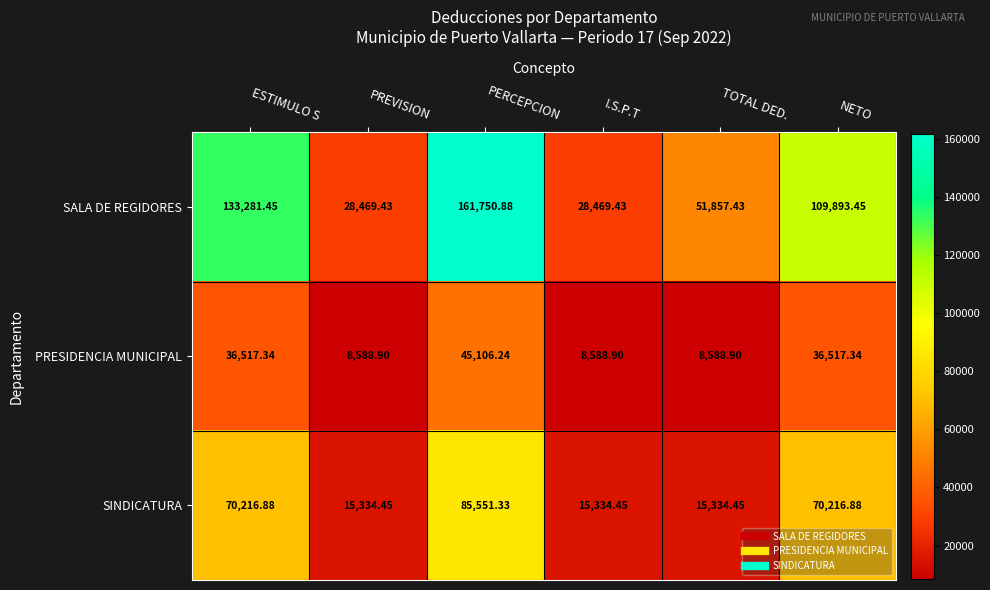

Rank the series by their maximum value, from lowest to highest.

PRESIDENCIA MUNICIPAL, SINDICATURA, SALA DE REGIDORES